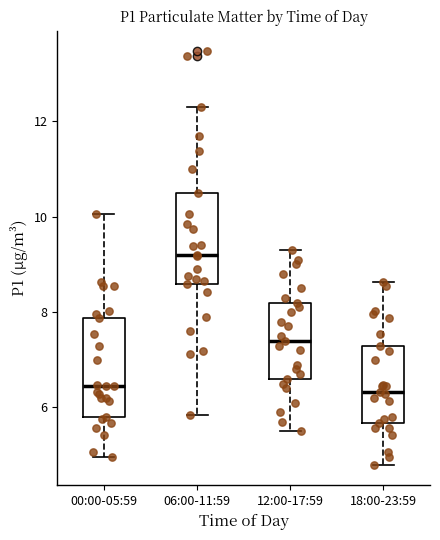

Reading left to right, transcribe this box plot: for each box, give where its median line is, the range the box spans, and where its two whiskers end, as read against the y-axis. The values are not printed on the chart, so give them approximately, as read against the axis.

00:00-05:59: median 6.4, box 5.8 to 7.8, whiskers 5.0 to 10.0
06:00-11:59: median 9.2, box 8.6 to 10.6, whiskers 5.8 to 12.4
12:00-17:59: median 7.4, box 6.6 to 8.2, whiskers 5.6 to 9.4
18:00-23:59: median 6.4, box 5.6 to 7.4, whiskers 4.8 to 8.6